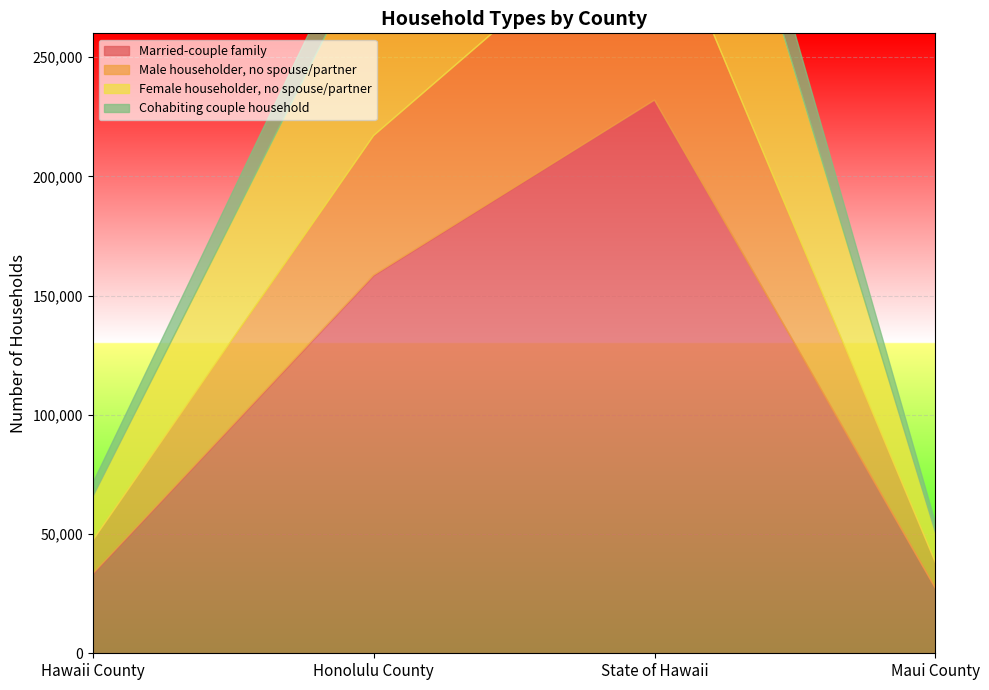

Rank the series by their maximum value, from highest to lowest.

Married-couple family, Female householder, no spouse/partner, Male householder, no spouse/partner, Cohabiting couple household